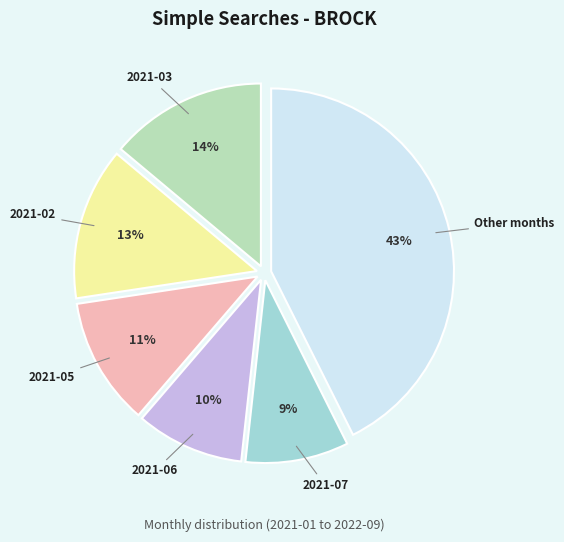

True or false: 2021-06 accounts for 19% of the total.

False